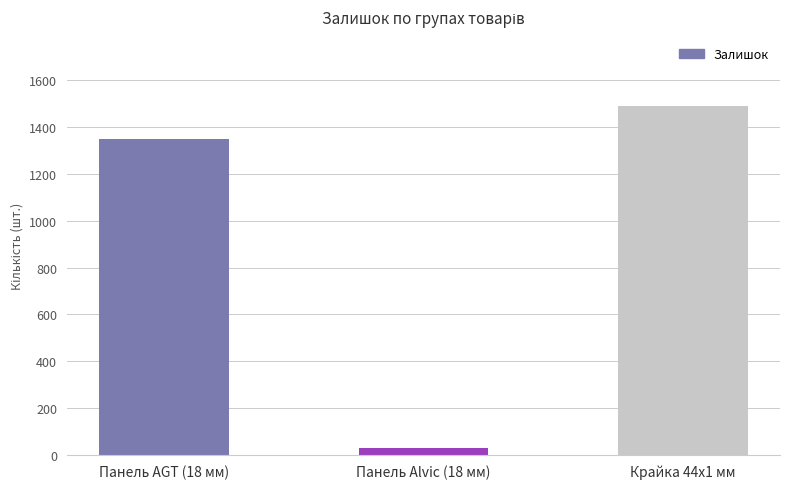

List the labels in order of value, smallest first.

Панель Alvic (18 мм), Панель AGT (18 мм), Крайка 44x1 мм